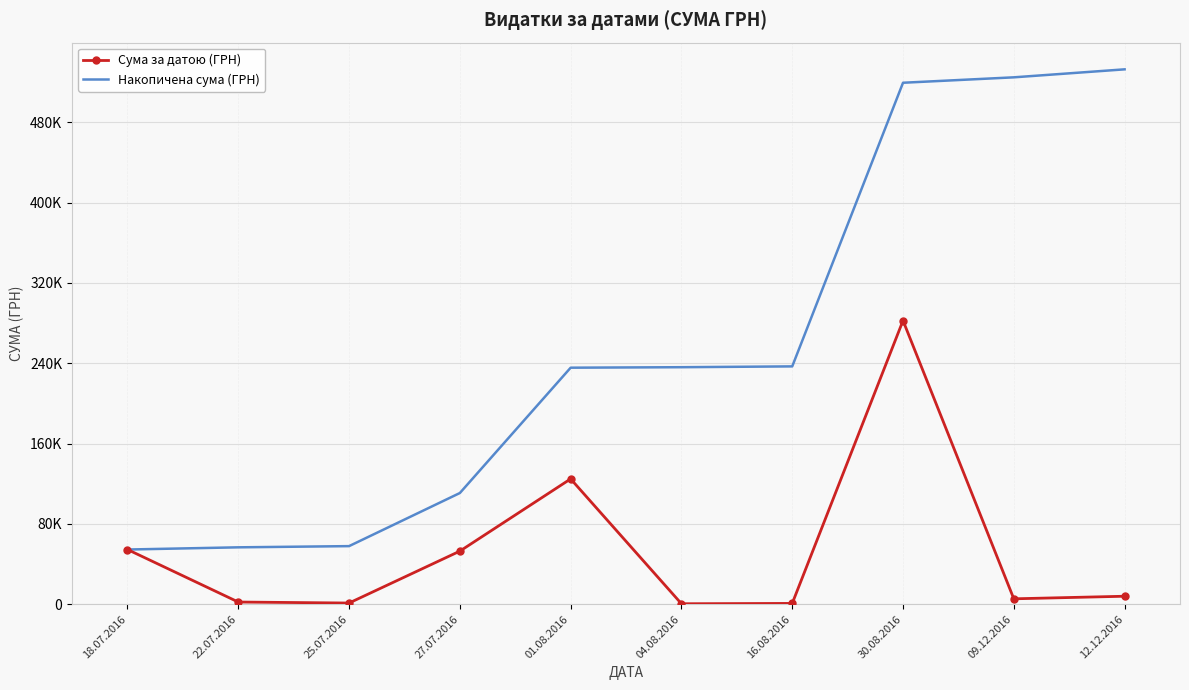

What is the sum of the Сума за датою (ГРН) values at 04.08.2016 and 12.12.2016?

8450.4